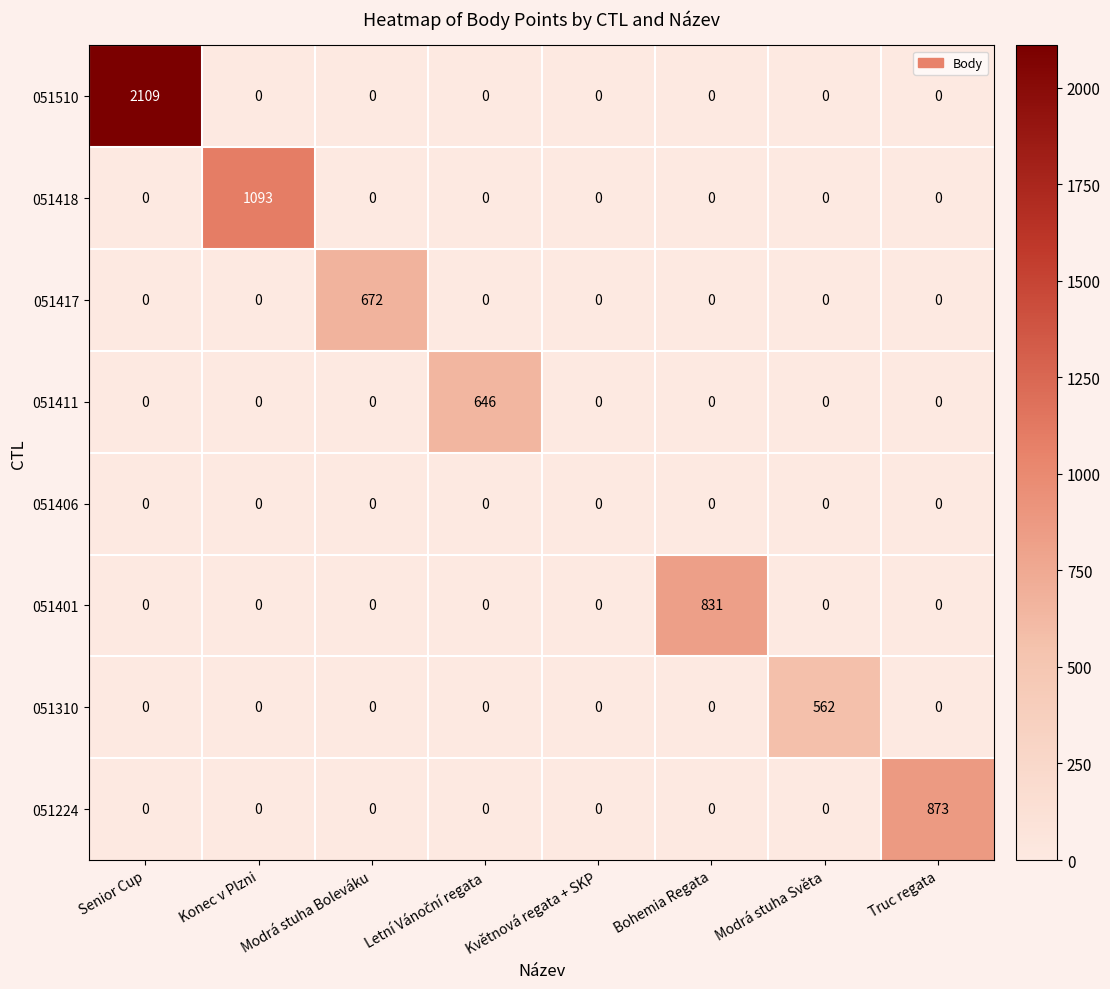

What is the spread (max minus min) of values at Modrá stuha Světa?

562